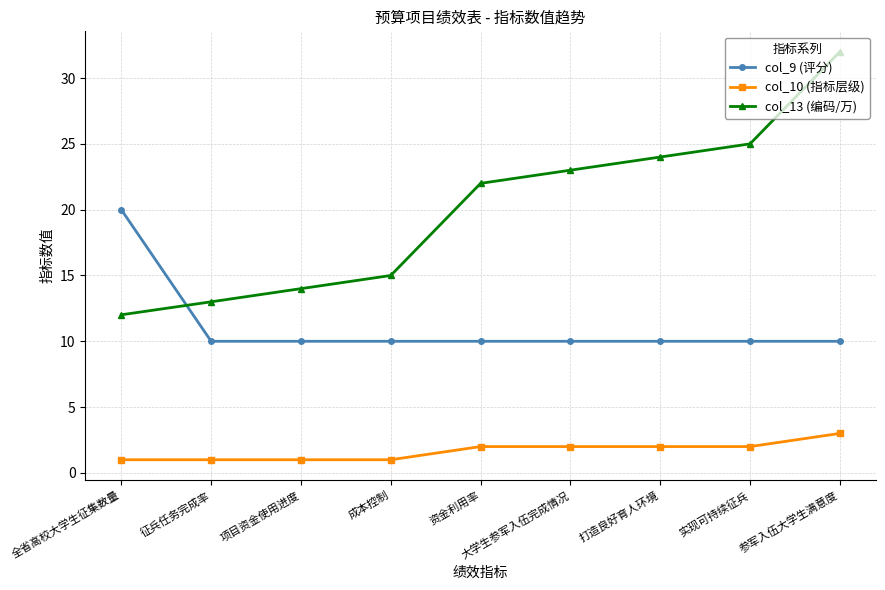

How many col_10 (指标层级) values are between 1 and 2?

8